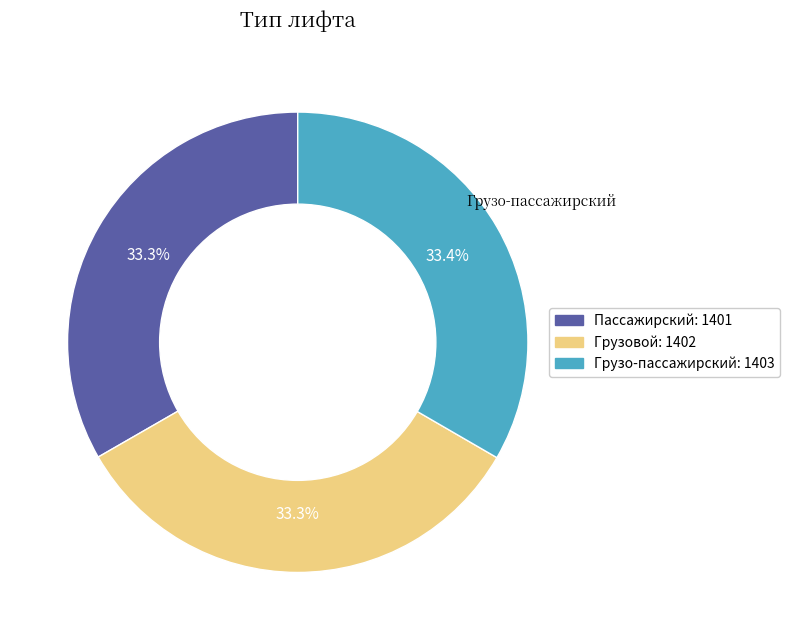

Is there any slice that represents more than half of the pie?

No